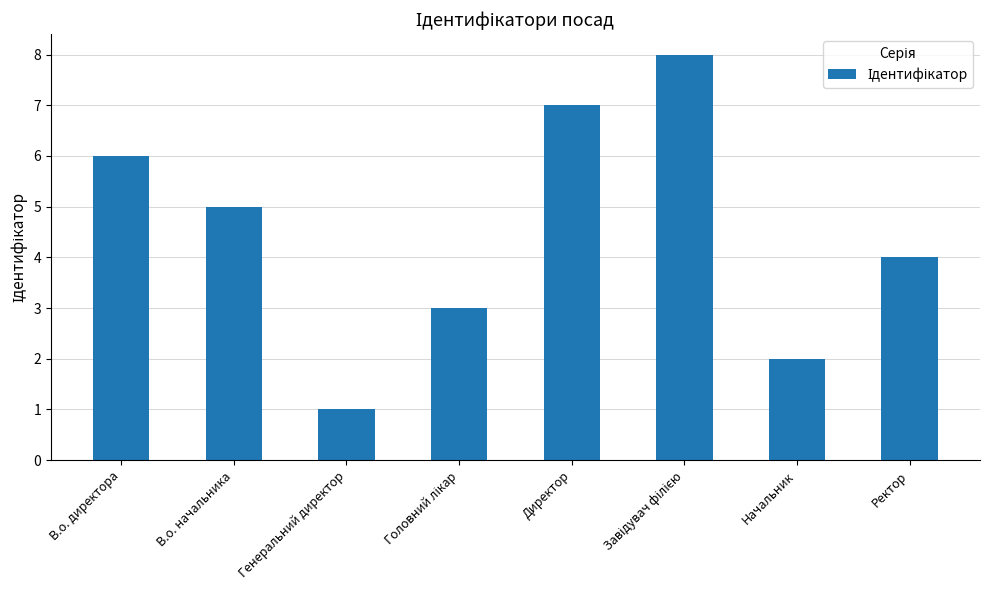

Where does the data first go above 5?

В.о. директора